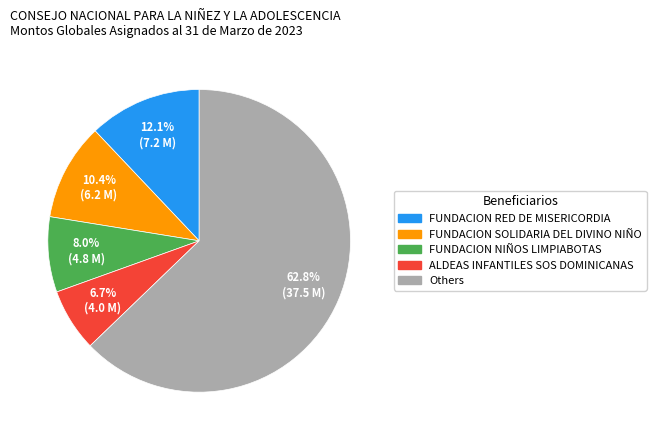

Is there any slice that represents more than half of the pie?

Yes